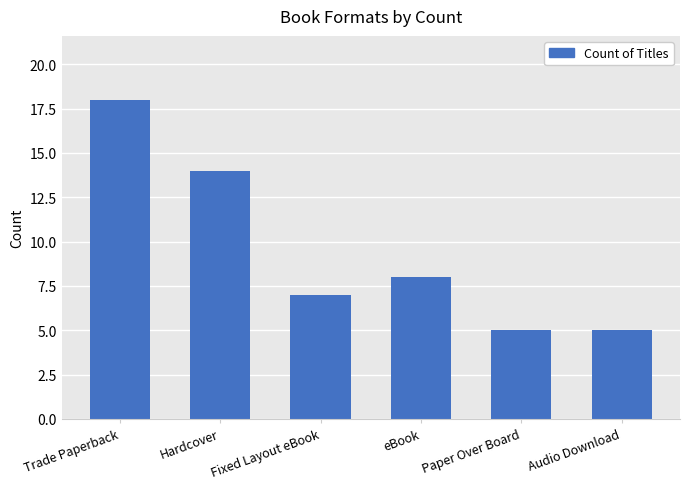

What value does the data have at Trade Paperback, to the nearest 10?

20